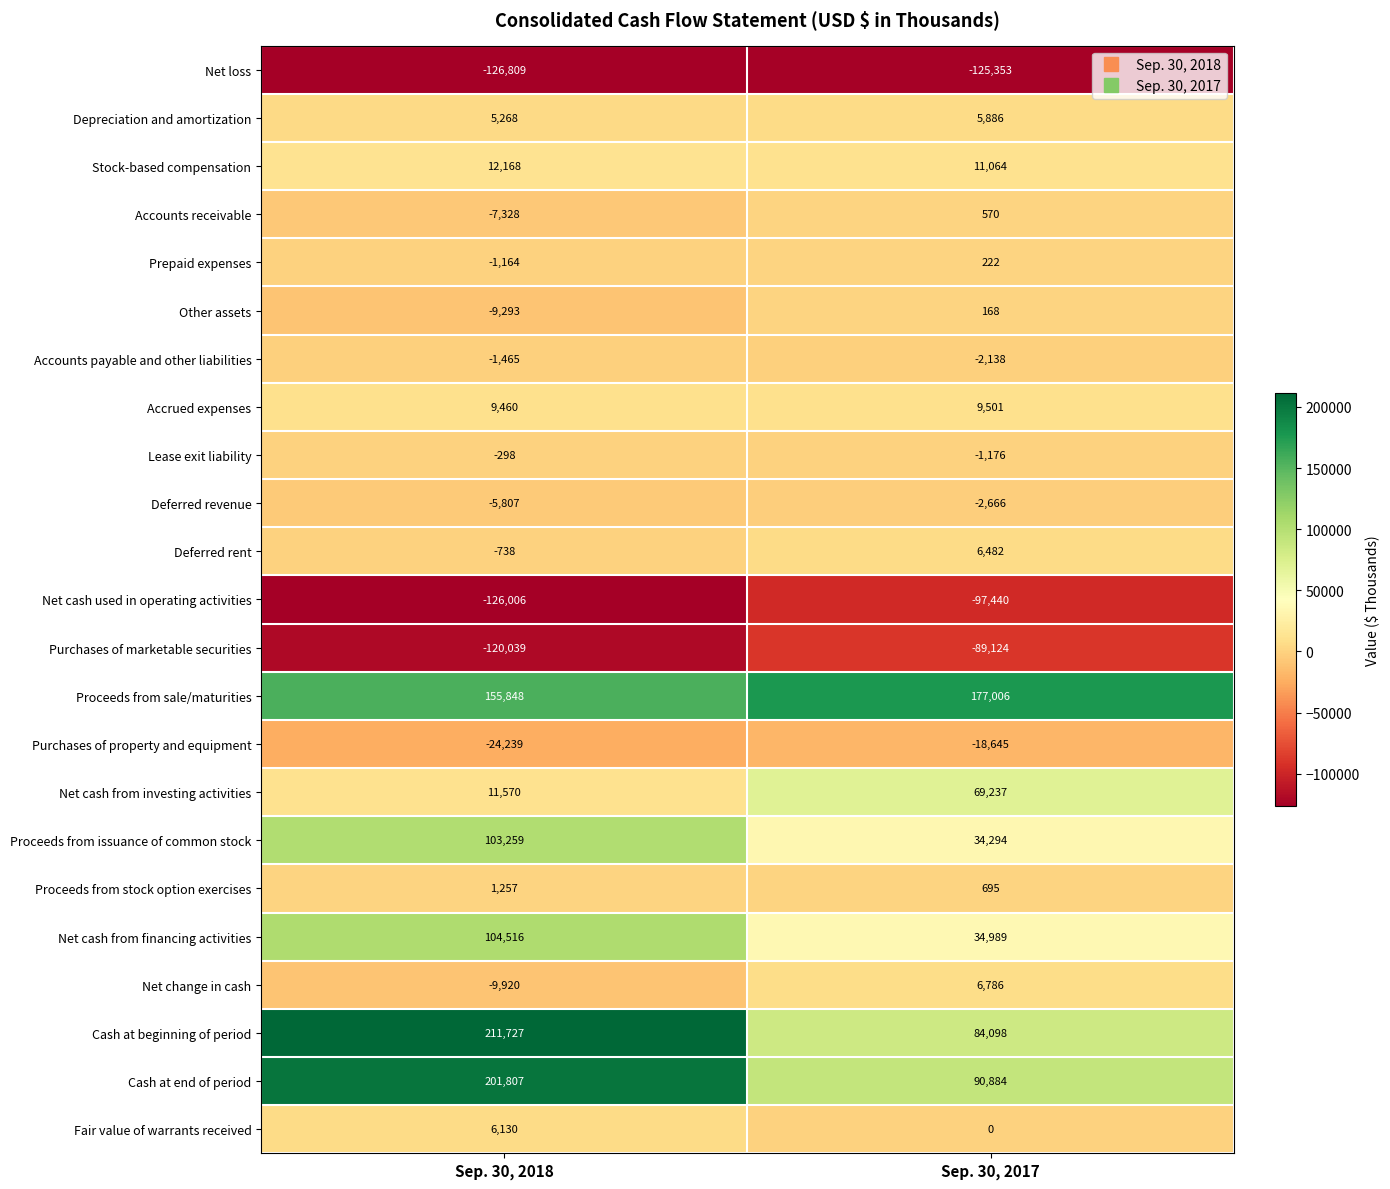

Which series has the largest total across all categories?

Proceeds from sale/maturities